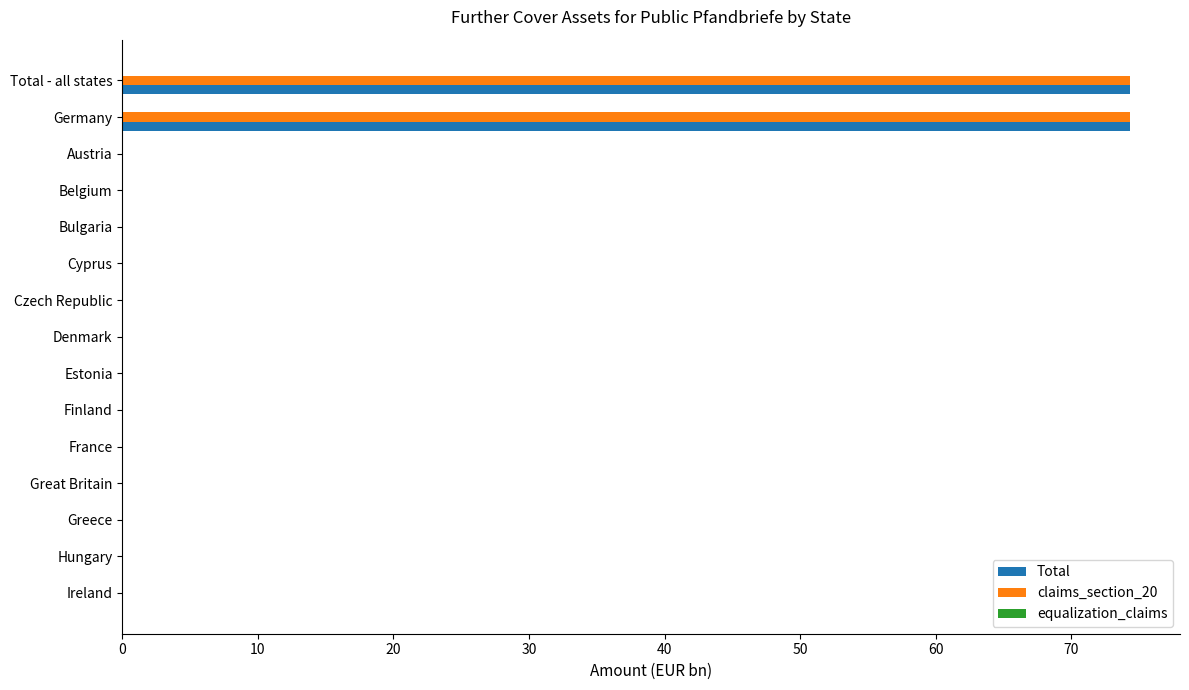

What is the sum of all Total values?

148.6